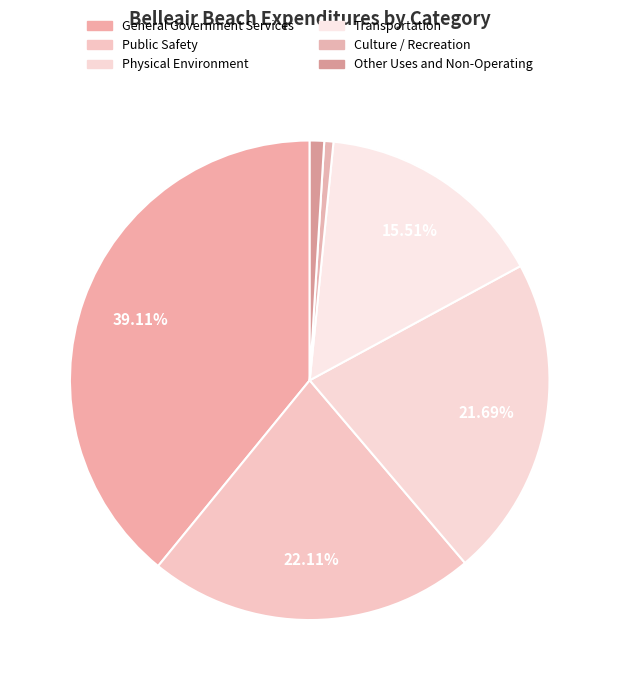

Does any single category account for the majority?

No